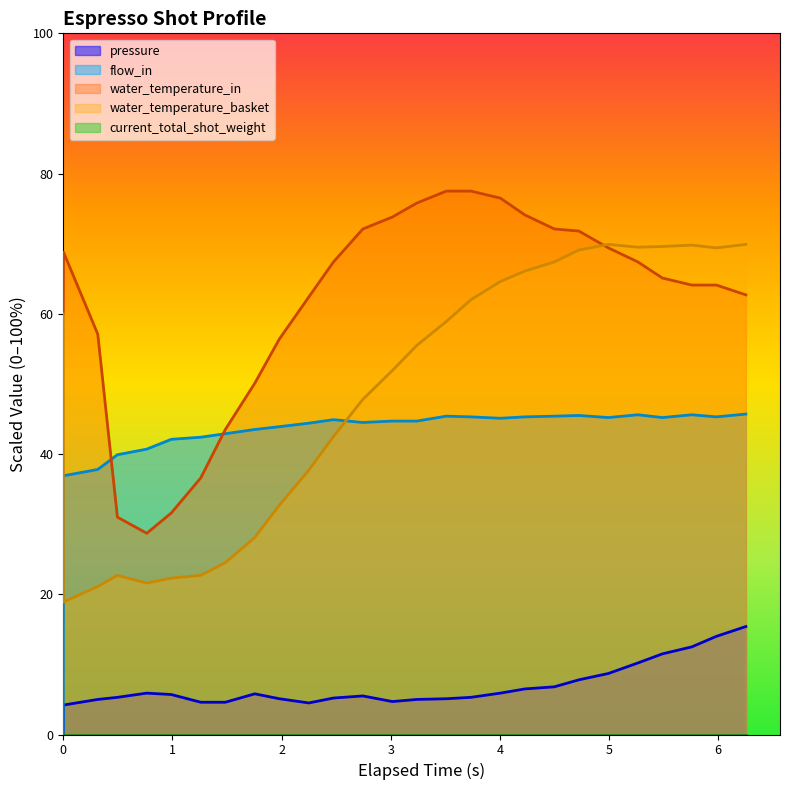

Which series has the largest total across all categories?

water_temperature_in